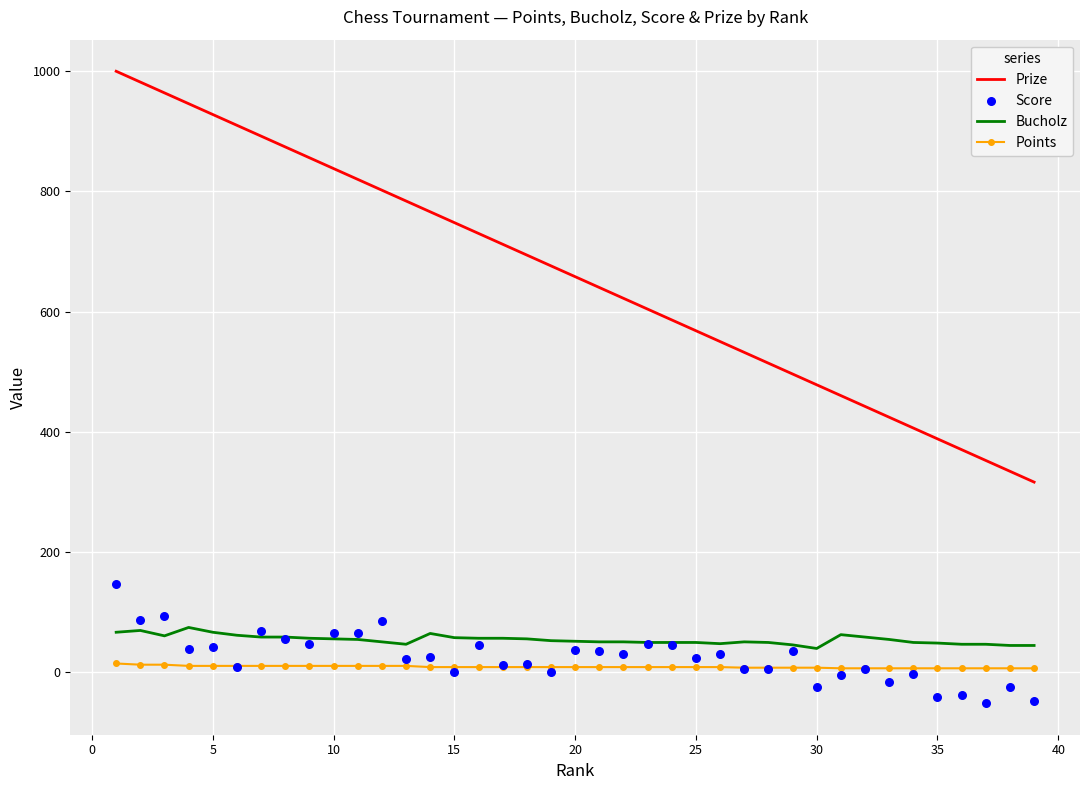

Which series has the largest total across all categories?

Prize